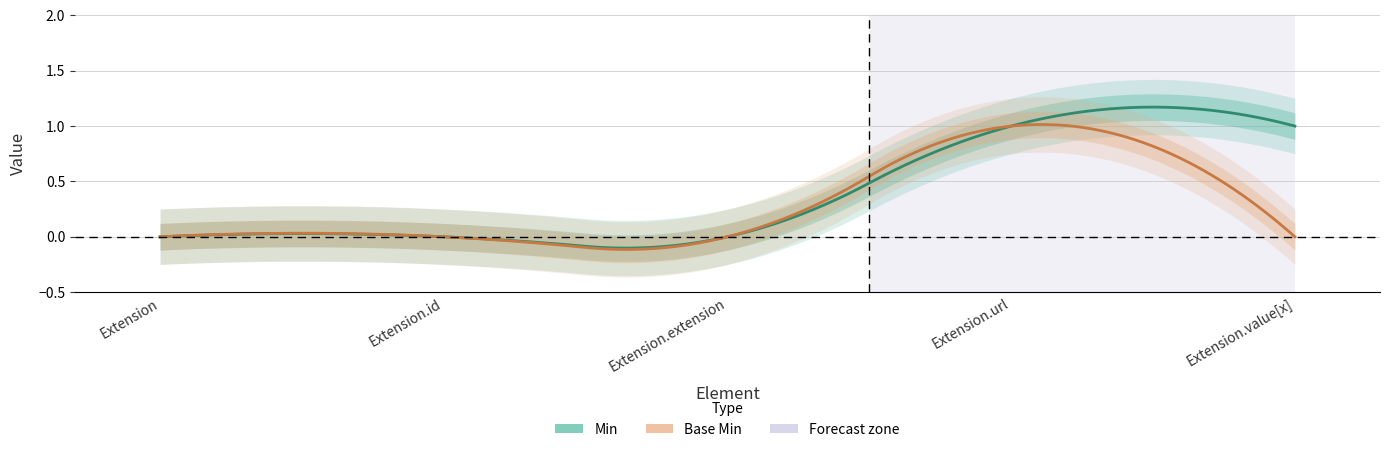

Reading right to left, what are all the values shown in this chart?

Min: 1	1	0	0	0
Base Min: 0	1	0	0	0